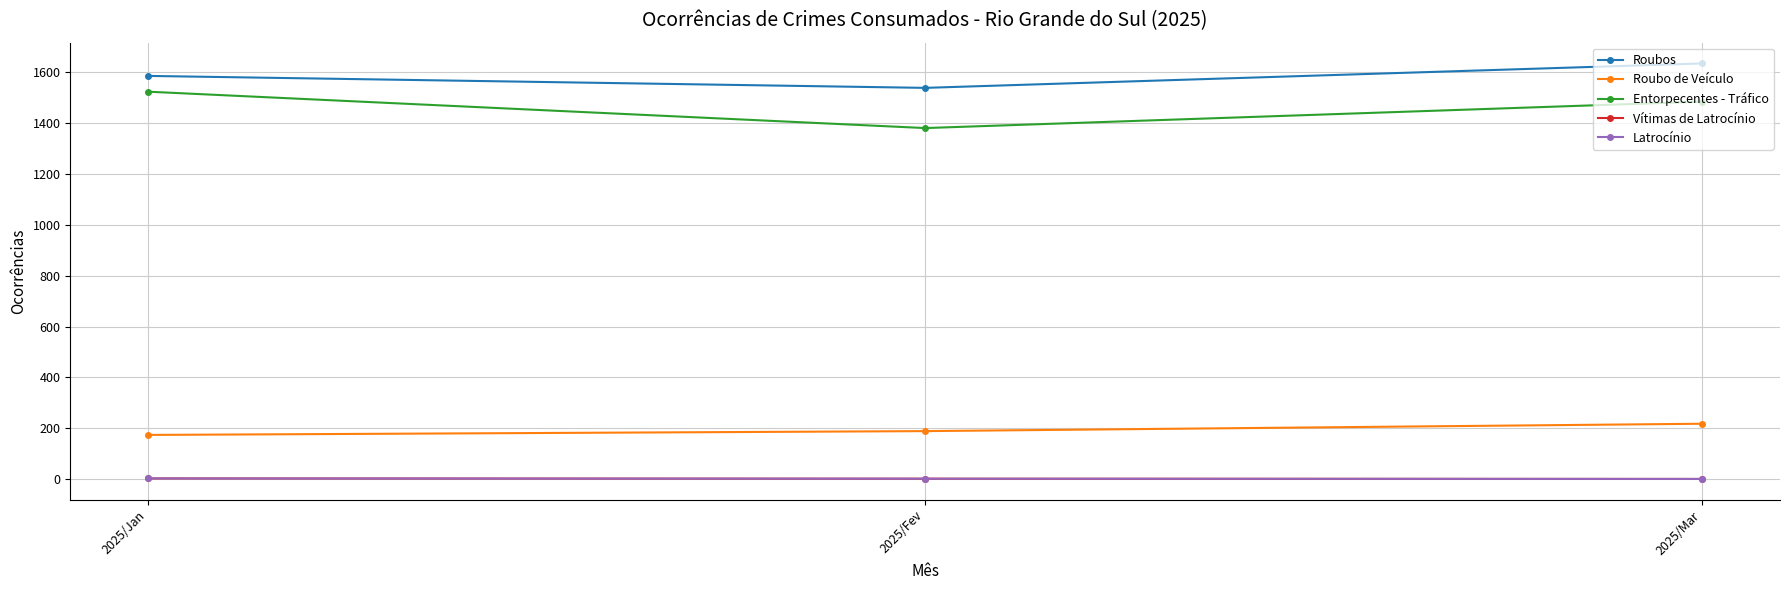

Between 2025/Fev and 2025/Mar, which series saw the biggest shift?

Entorpecentes - Tráfico